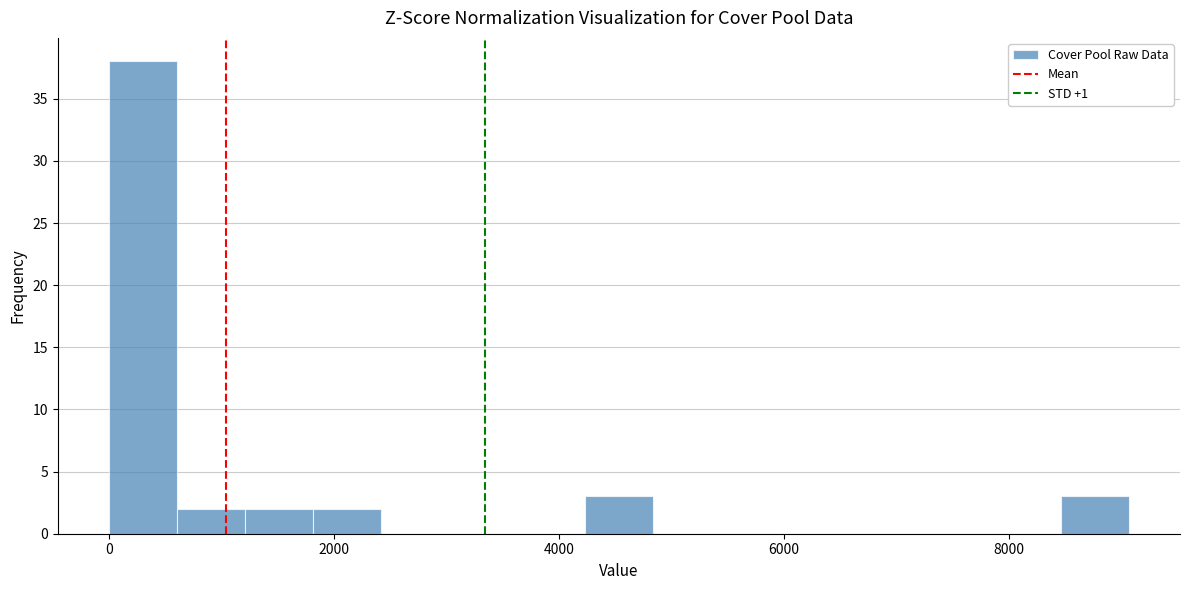

Around what value on the x-axis is the tallest bar? Give the approximate position of its centre, as read against the axis.

400